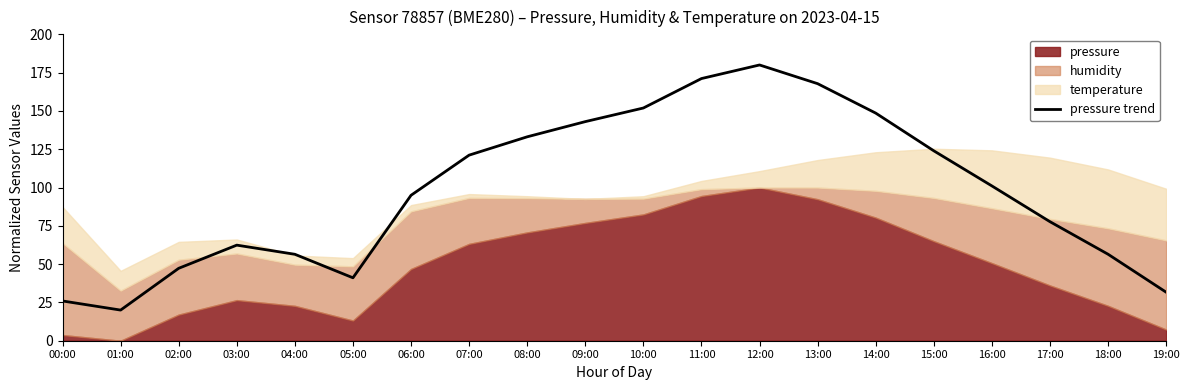

What is the smallest value displayed?

20.0